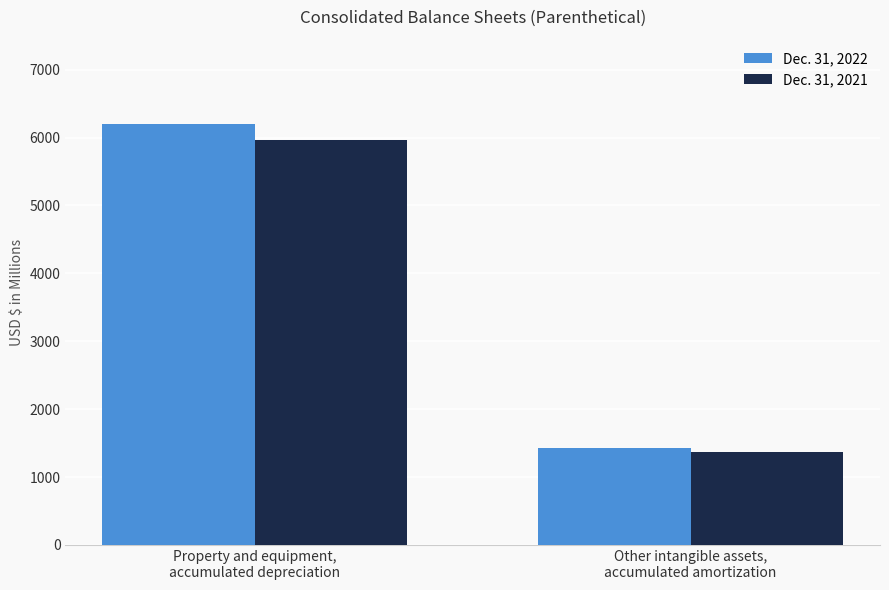

How many Dec. 31, 2022 values are between 1428 and 6201?

2